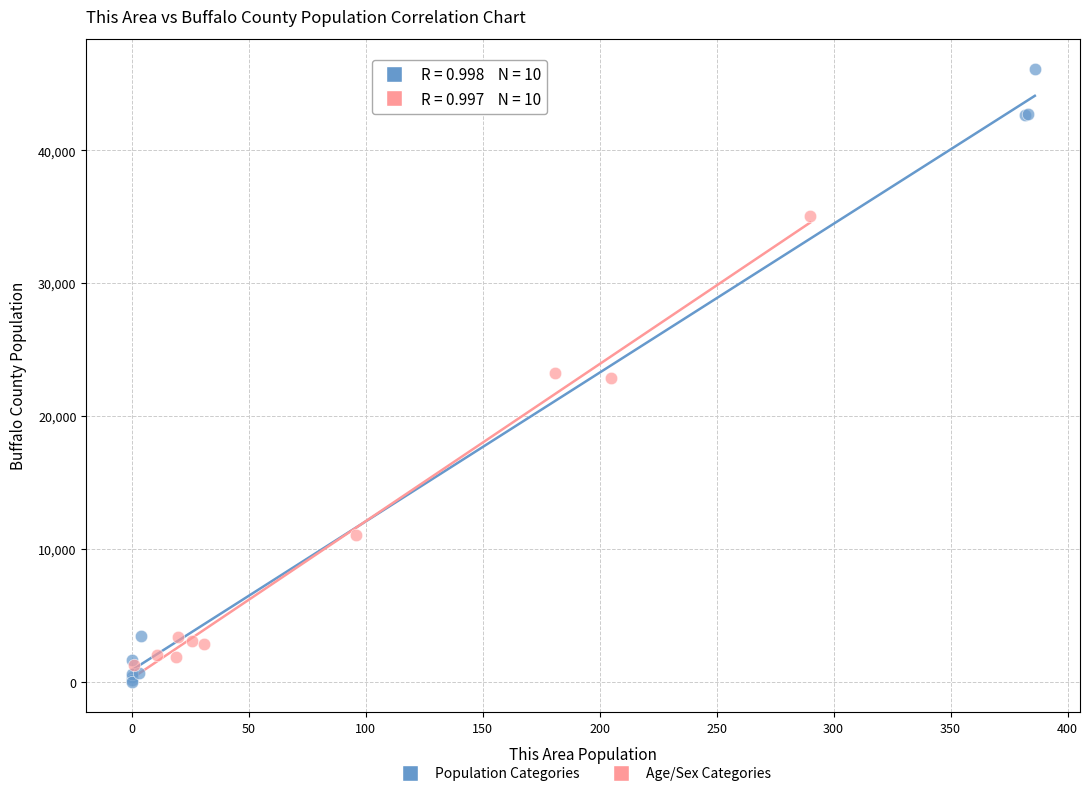

Which series has the largest Y range (max minus min)?

Population Categories